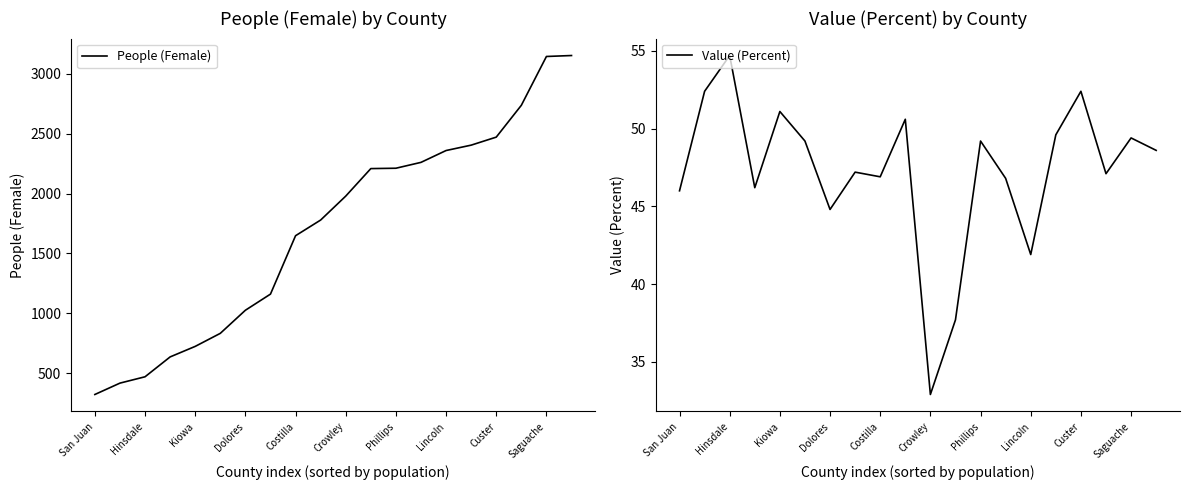

What is the minimum value for People (Female)?

321